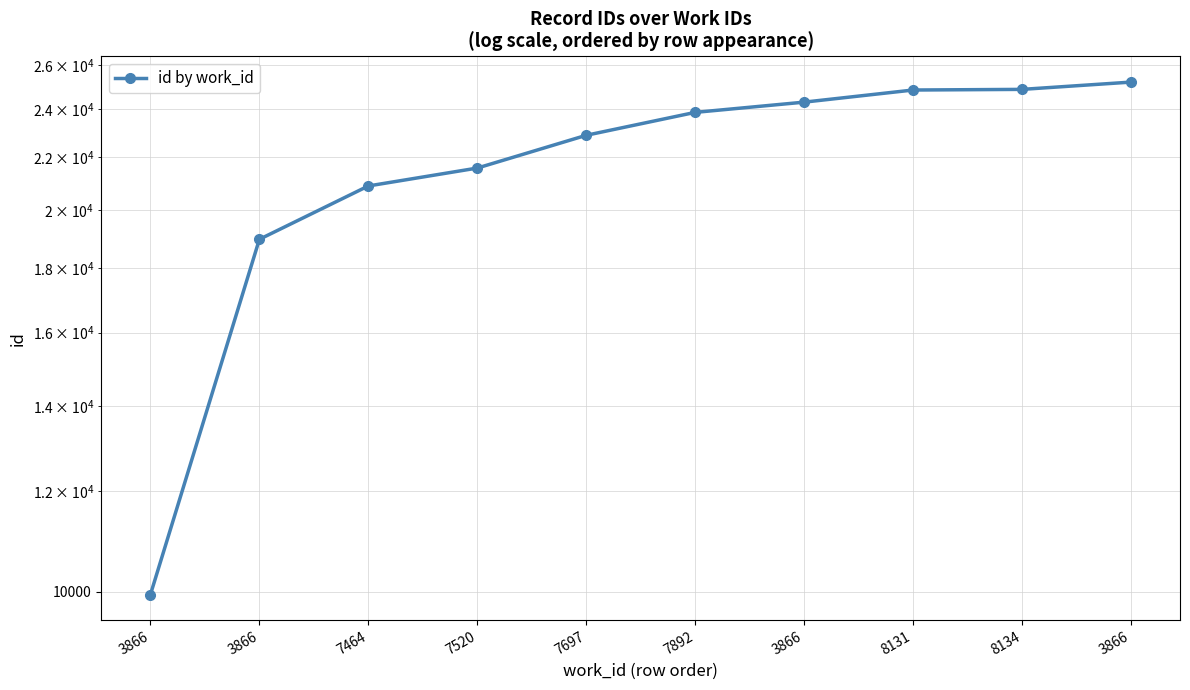

What is the maximum value shown in the chart?

25217